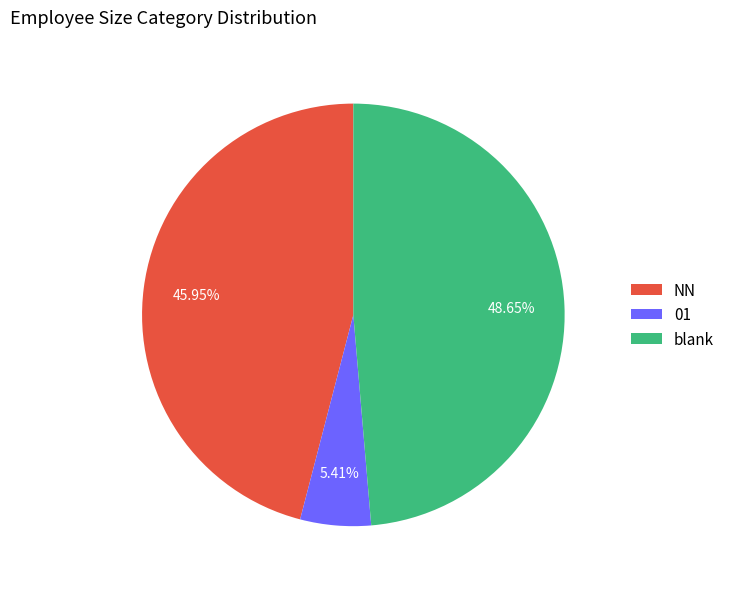

Which slice is the largest?

blank